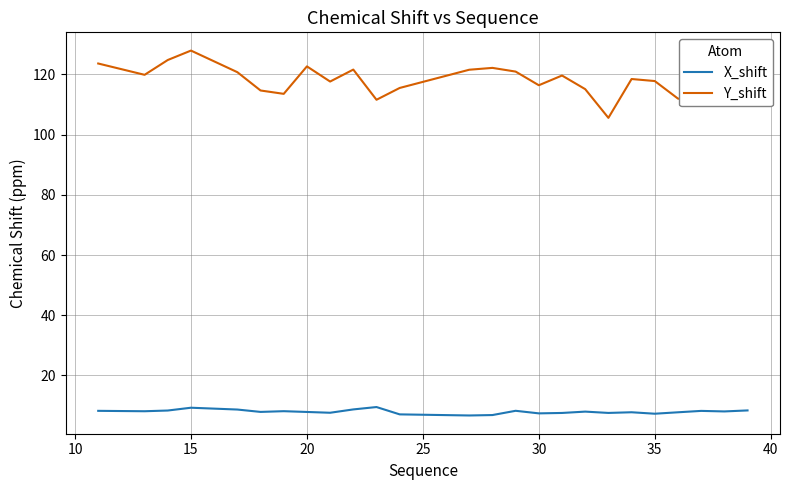

What is the difference between the second highest and minimum values in the X_shift series?

2.6